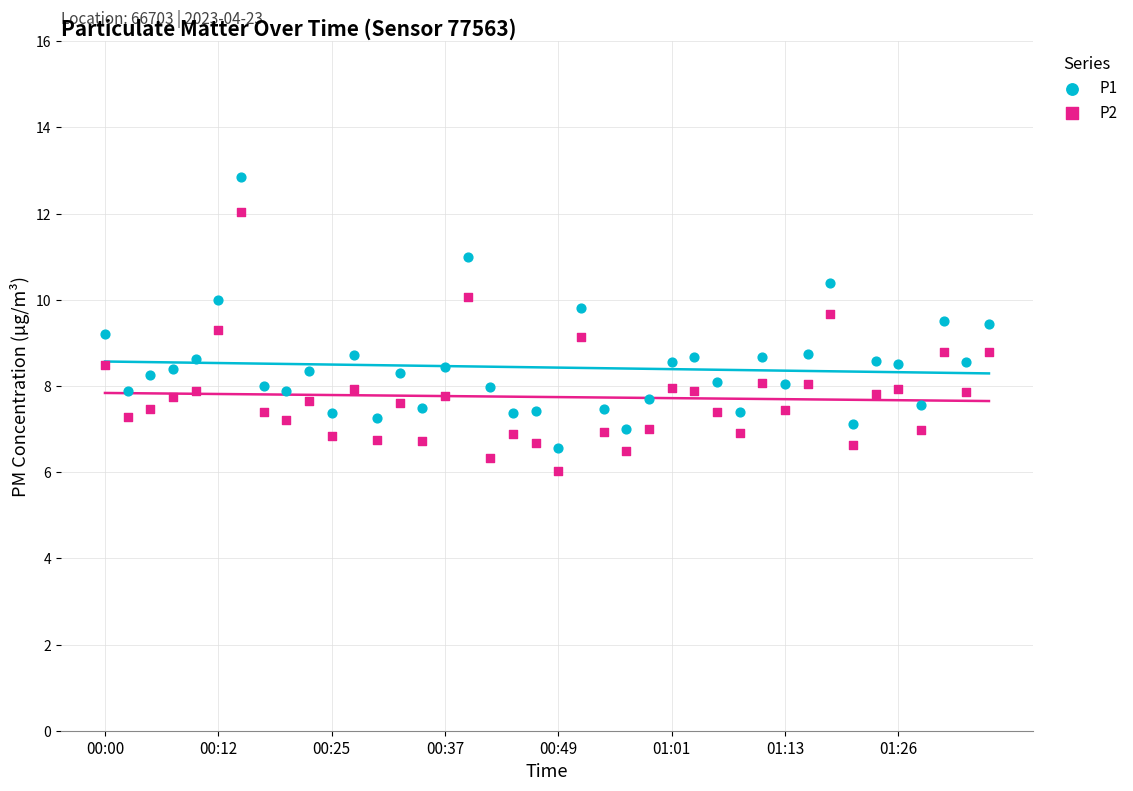

Which series reaches the minimum Y coordinate?

P2